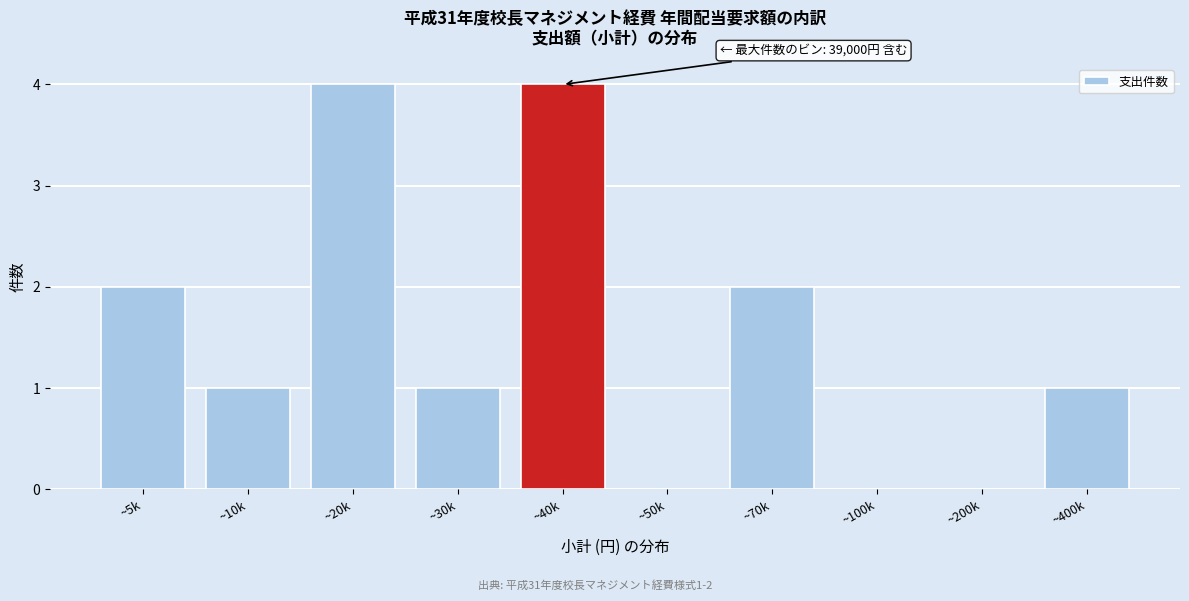

Reading right to left, transcribe all the data shown in this chart.

~400k=1	~200k=0	~100k=0	~70k=2	~50k=0	~40k=4	~30k=1	~20k=4	~10k=1	~5k=2